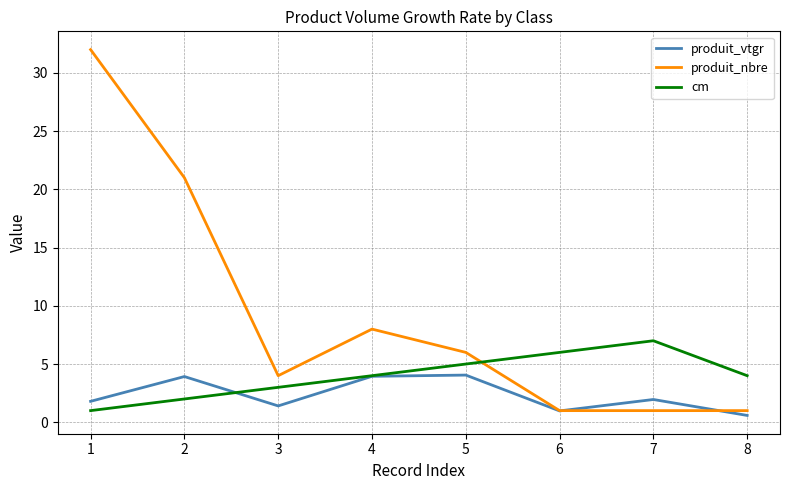

What is the minimum value for produit_nbre?

1.0